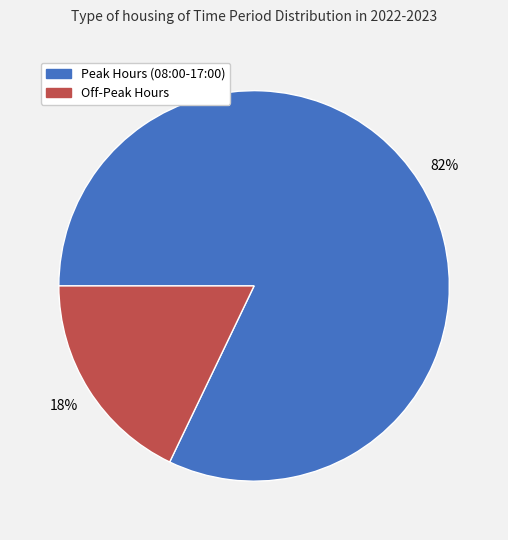

Is there any slice that represents more than half of the pie?

Yes